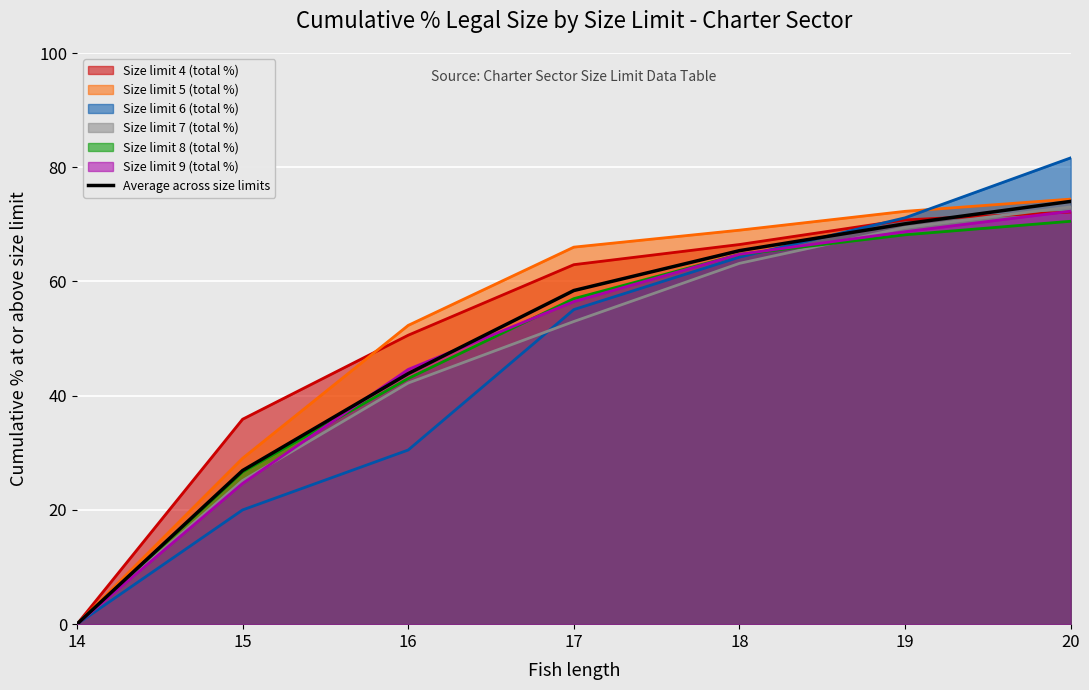

The value at 20 is 74.0. True or false?

True